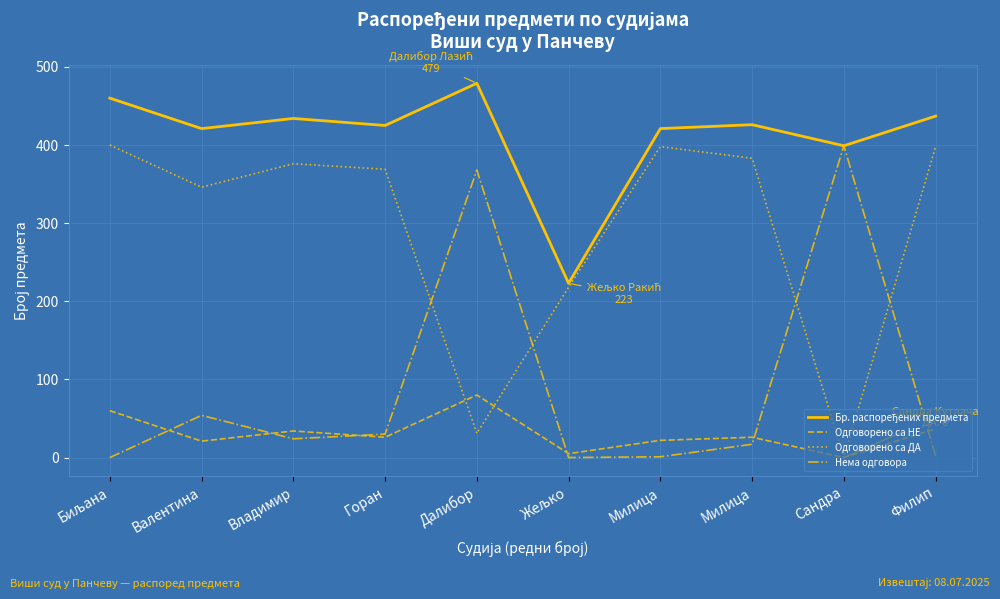

What is the sum of the Одговорено са ДА values at Владимир and Биљана?

776